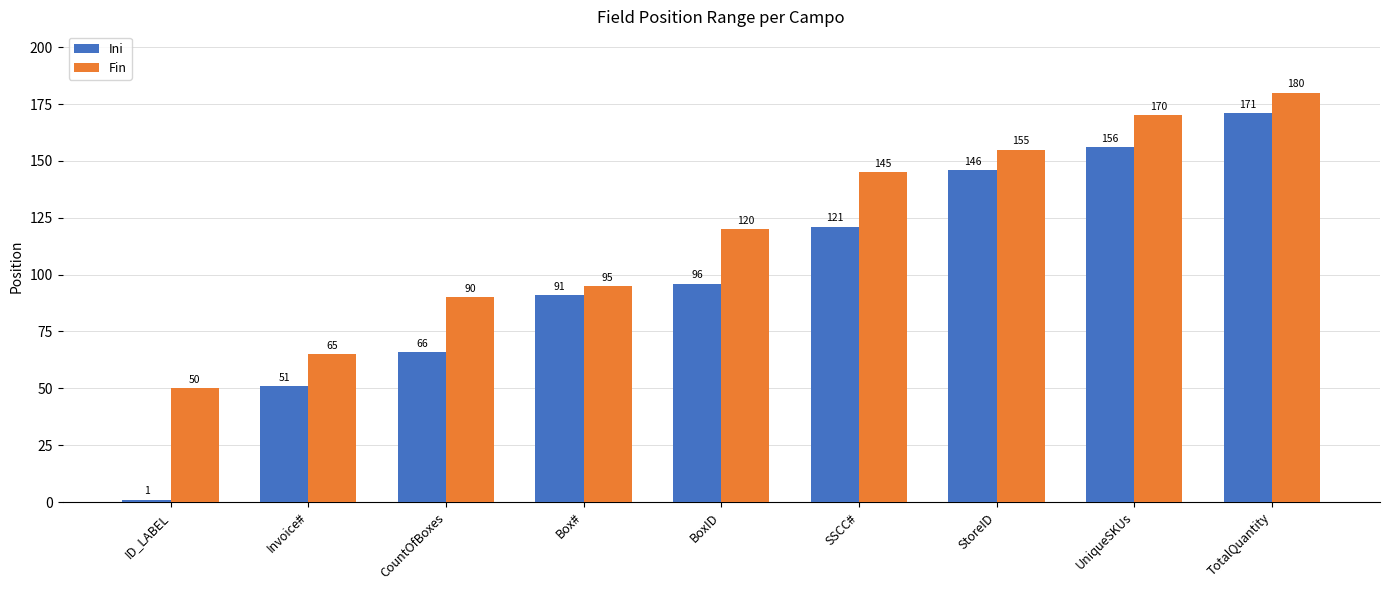

What is the sum of the Fin values at TotalQuantity and Invoice#?

245